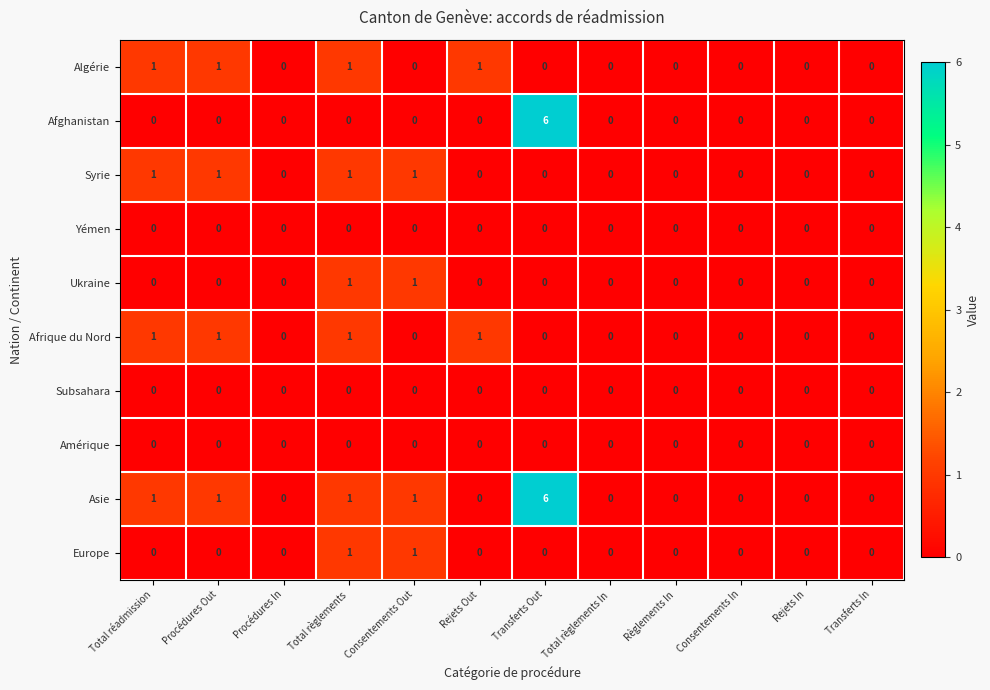

What is the difference between the maximum and minimum values in the Asie series?

6